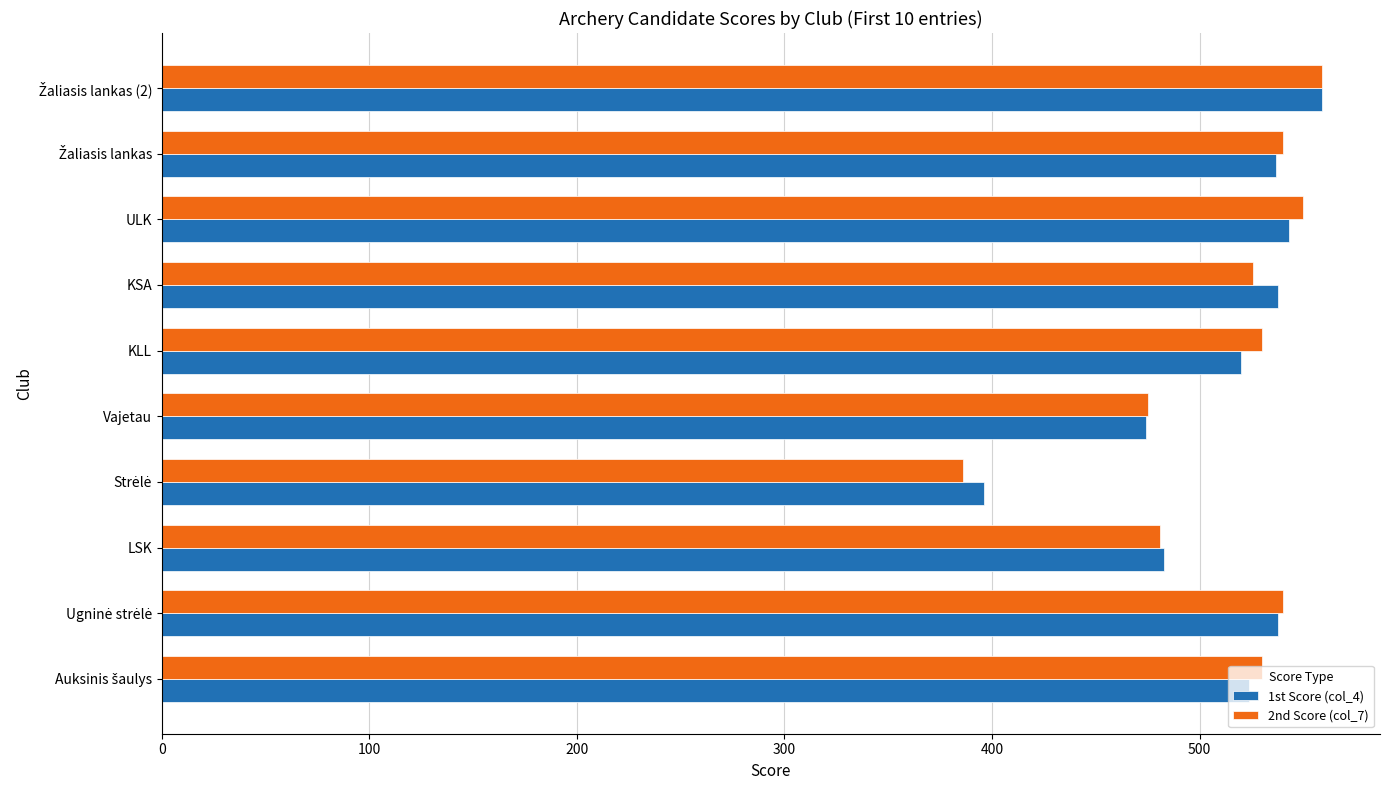

What is the difference between the maximum and minimum values in the 2nd Score (col_7) series?

173